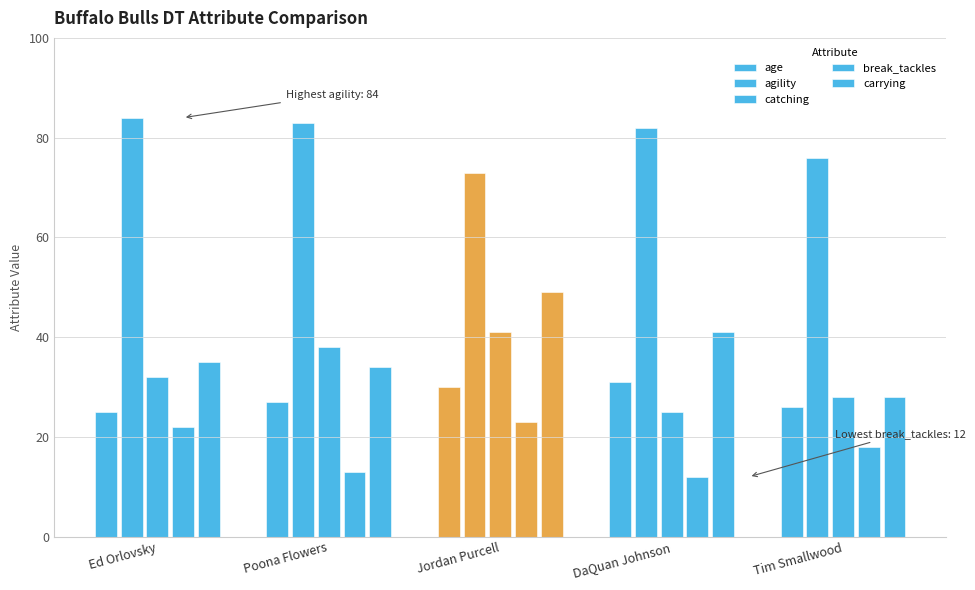

What is the smallest value displayed?

12